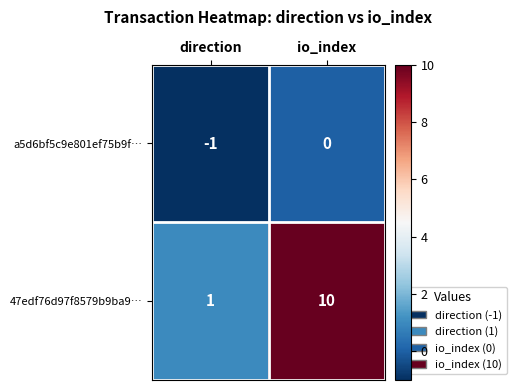

What is the sum of the 47edf76d97f8579b9ba9… values at io_index and direction?

11